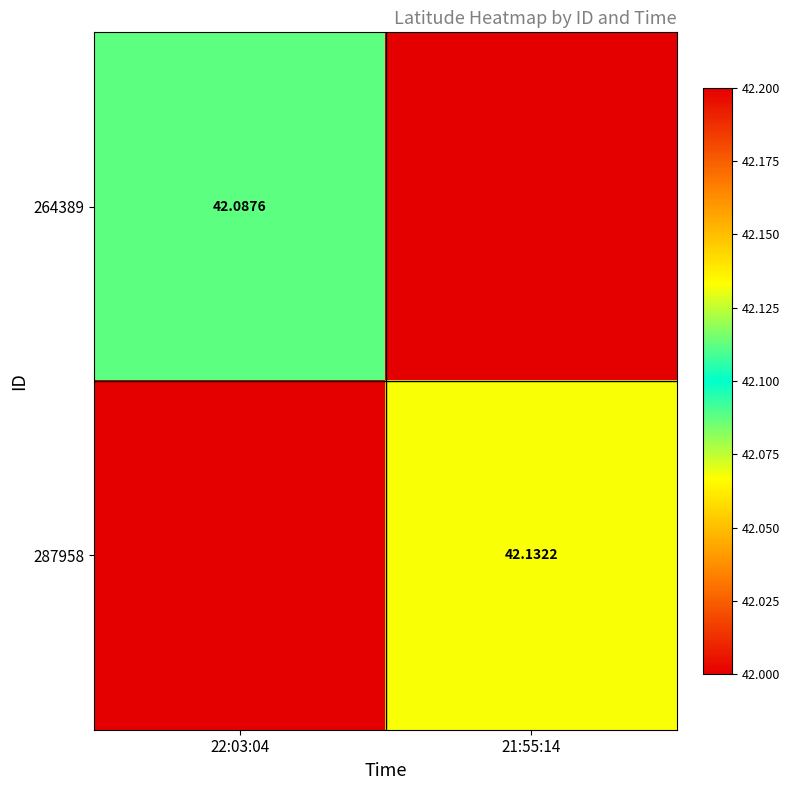

Is the value of 287958 at 21:55:14 greater than the value of 264389 at 22:03:04?

Yes